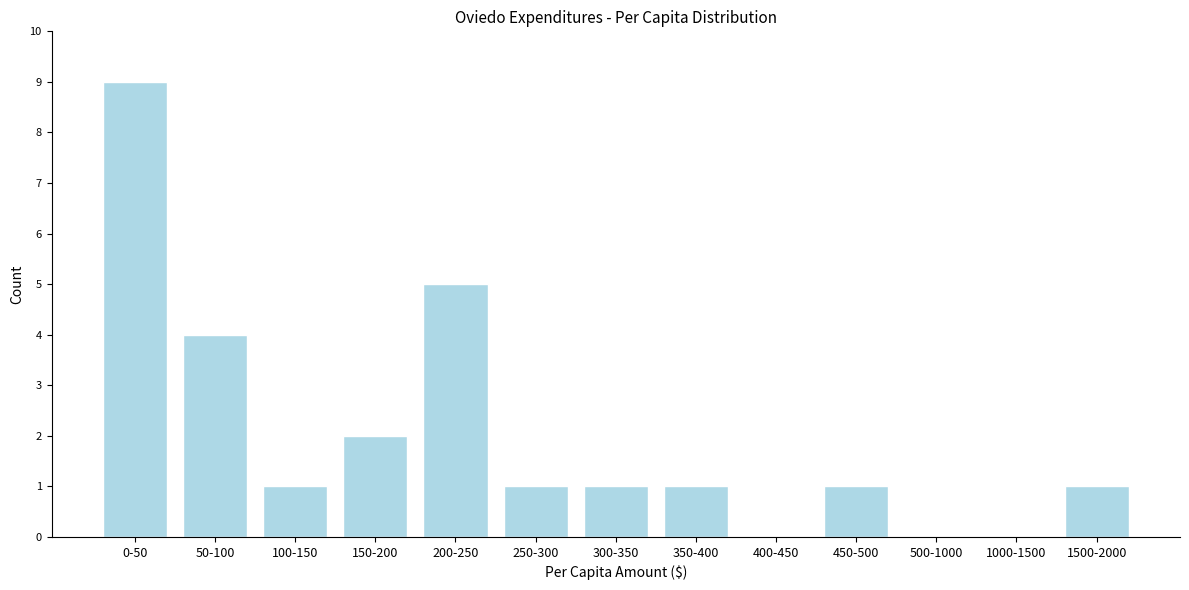

Reading right to left, transcribe all the data shown in this chart.

1500-2000=1	1000-1500=0	500-1000=0	450-500=1	400-450=0	350-400=1	300-350=1	250-300=1	200-250=5	150-200=2	100-150=1	50-100=4	0-50=9